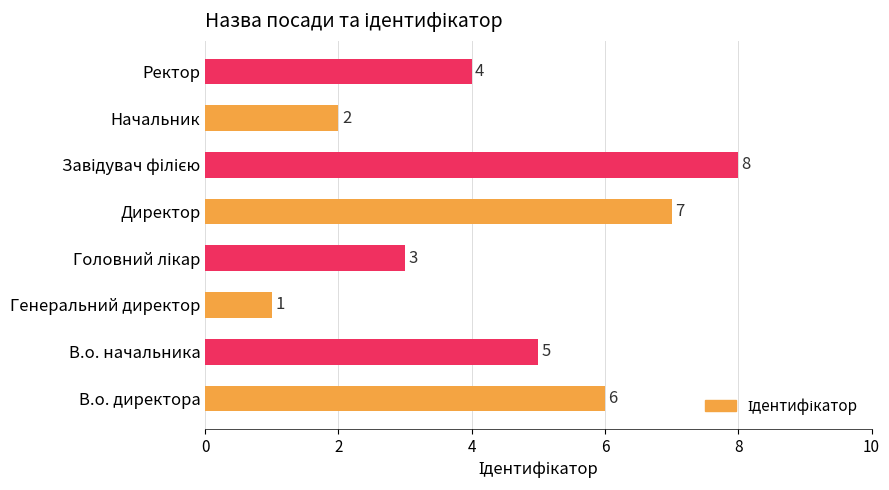

What is the difference between the maximum and minimum values?

7